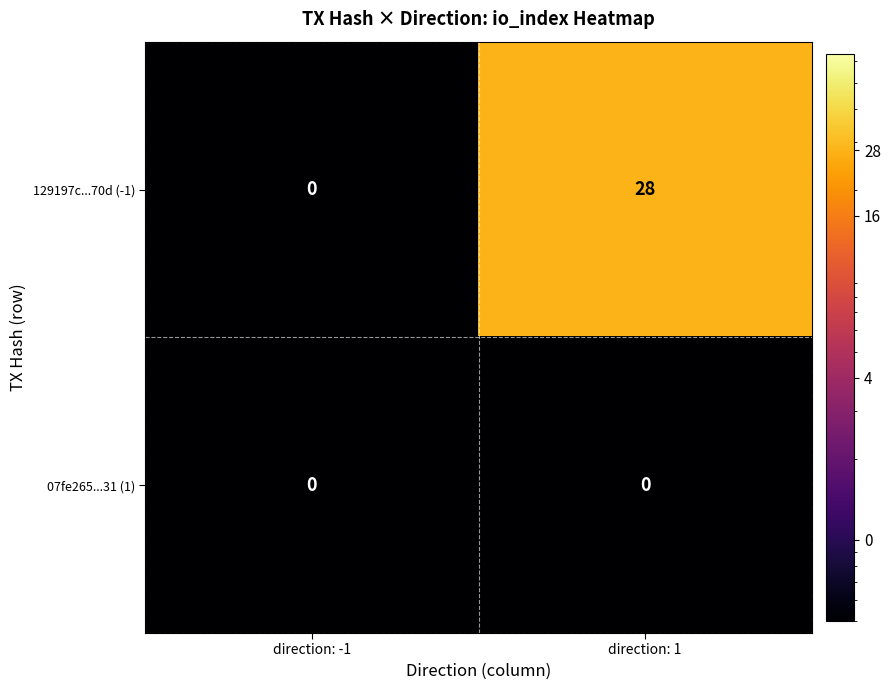

Reading left to right, transcribe all the data shown in this chart.

129197c...70d (-1): direction: -1=0	direction: 1=28
07fe265...31 (1): direction: -1=0	direction: 1=0